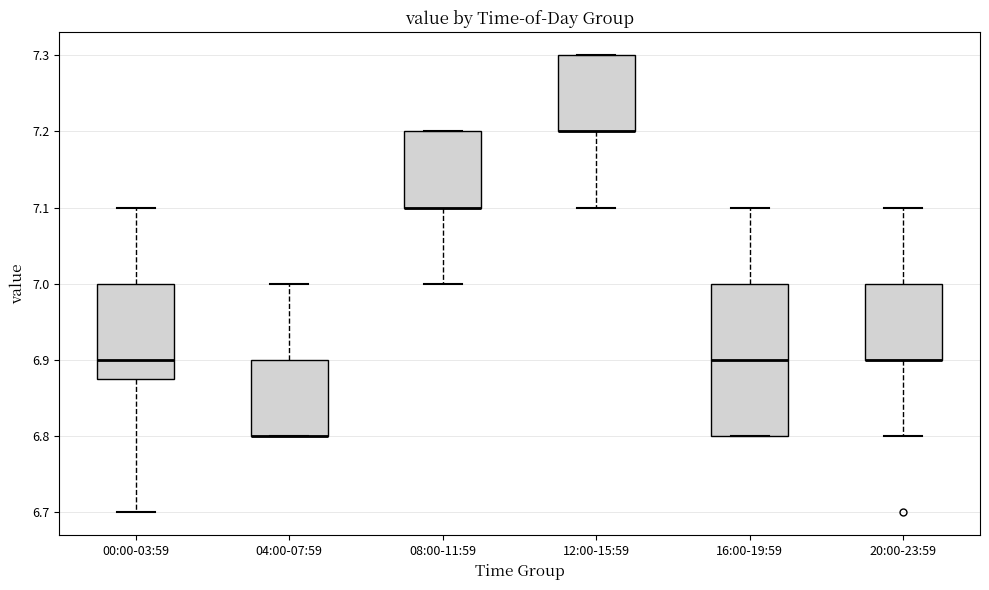

Where does the median line of the box for 16:00-19:59 sit on the y-axis? The values are not printed on the chart, so give them approximately, as read against the axis.

6.90